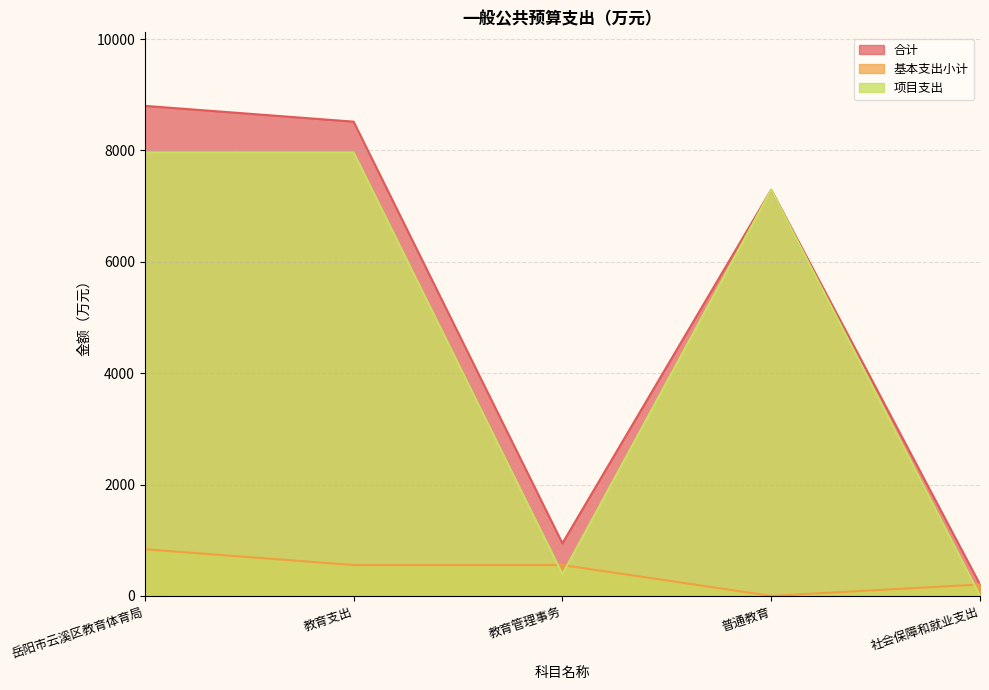

How many times do 项目支出 and 基本支出小计 cross each other?

3